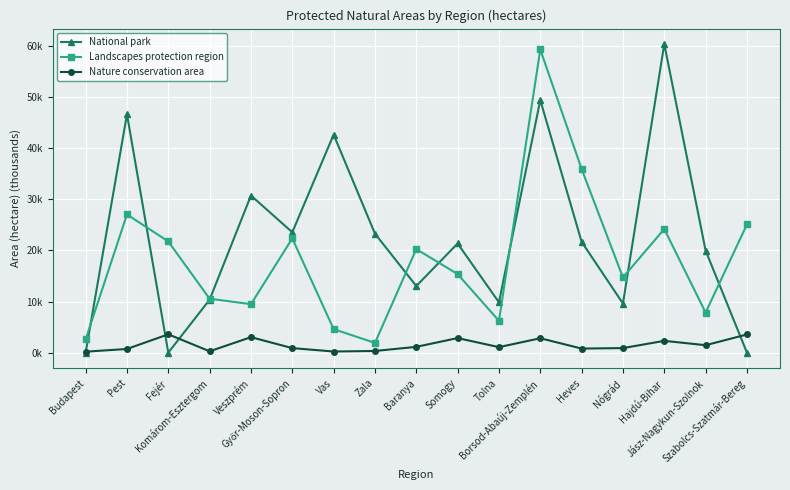

Reading right to left, list all the values displayed in this chart.

National park: Szabolcs-Szatmár-Bereg=0.0	Jász-Nagykun-Szolnok=20.0	Hajdú-Bihar=60.4	Nógrád=9.6	Heves=21.7	Borsod-Abaúj-Zemplén=49.4	Tolna=9.9	Somogy=21.4	Baranya=13.0	Zala=23.3	Vas=42.7	Győr-Moson-Sopron=23.6	Veszprém=30.8	Komárom-Esztergom=10.4	Fejér=0.0	Pest=46.7	Budapest=0.0
Landscapes protection region: Szabolcs-Szatmár-Bereg=25.1	Jász-Nagykun-Szolnok=7.8	Hajdú-Bihar=24.2	Nógrád=14.7	Heves=36.0	Borsod-Abaúj-Zemplén=59.3	Tolna=6.2	Somogy=15.4	Baranya=20.3	Zala=1.9	Vas=4.6	Győr-Moson-Sopron=22.4	Veszprém=9.5	Komárom-Esztergom=10.6	Fejér=21.8	Pest=27.1	Budapest=2.6
Nature conservation area: Szabolcs-Szatmár-Bereg=3.6	Jász-Nagykun-Szolnok=1.5	Hajdú-Bihar=2.3	Nógrád=0.9	Heves=0.8	Borsod-Abaúj-Zemplén=2.8	Tolna=1.1	Somogy=2.9	Baranya=1.1	Zala=0.3	Vas=0.2	Győr-Moson-Sopron=0.9	Veszprém=3.0	Komárom-Esztergom=0.3	Fejér=3.6	Pest=0.7	Budapest=0.2